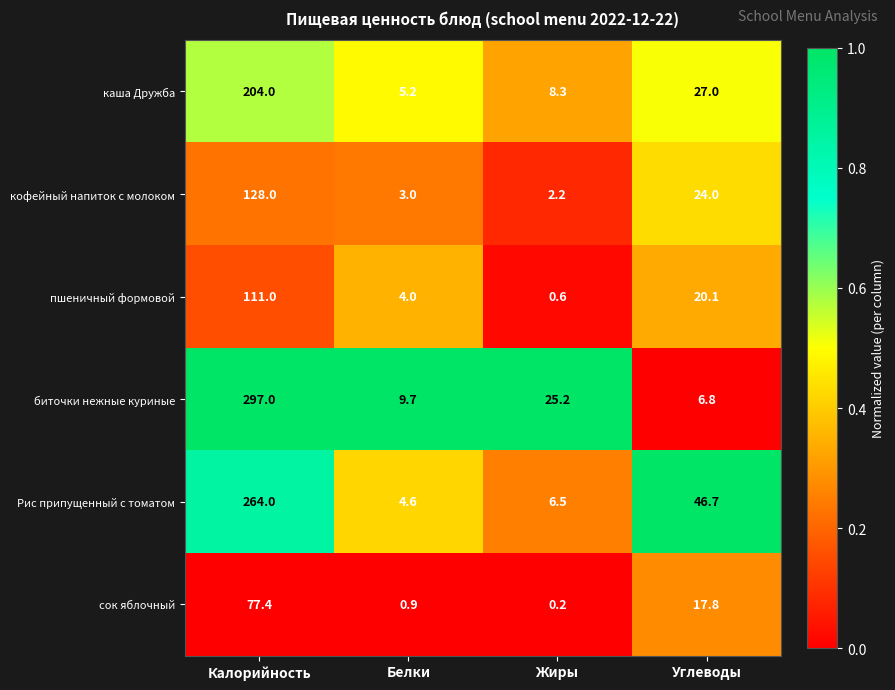

The value of каша Дружба at Жиры is 2.5. True or false?

False